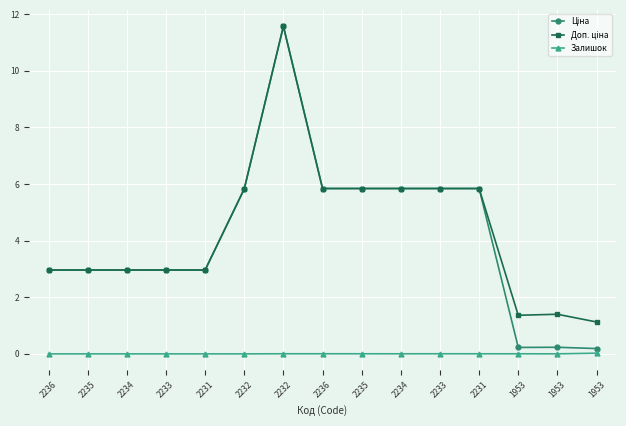

Where is the first local maximum for Залишок?

2236